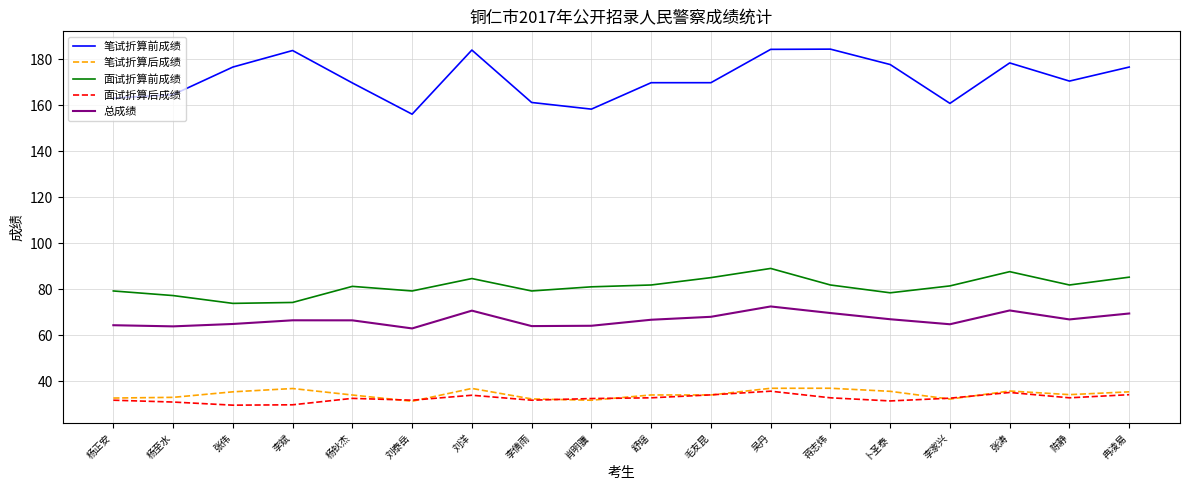

The 面试折算前成绩 series shows 85.2 at 冉凌易. True or false?

True